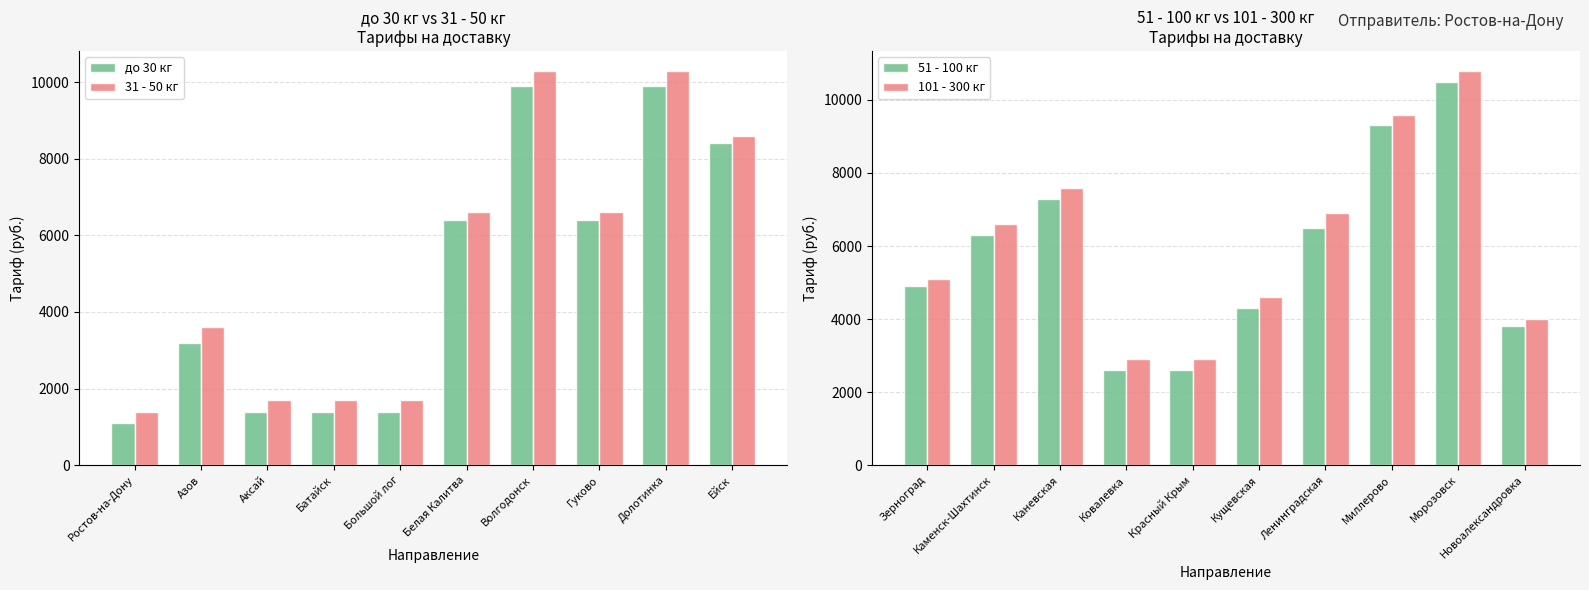

What is the highest value of the до 30 кг series?

9900